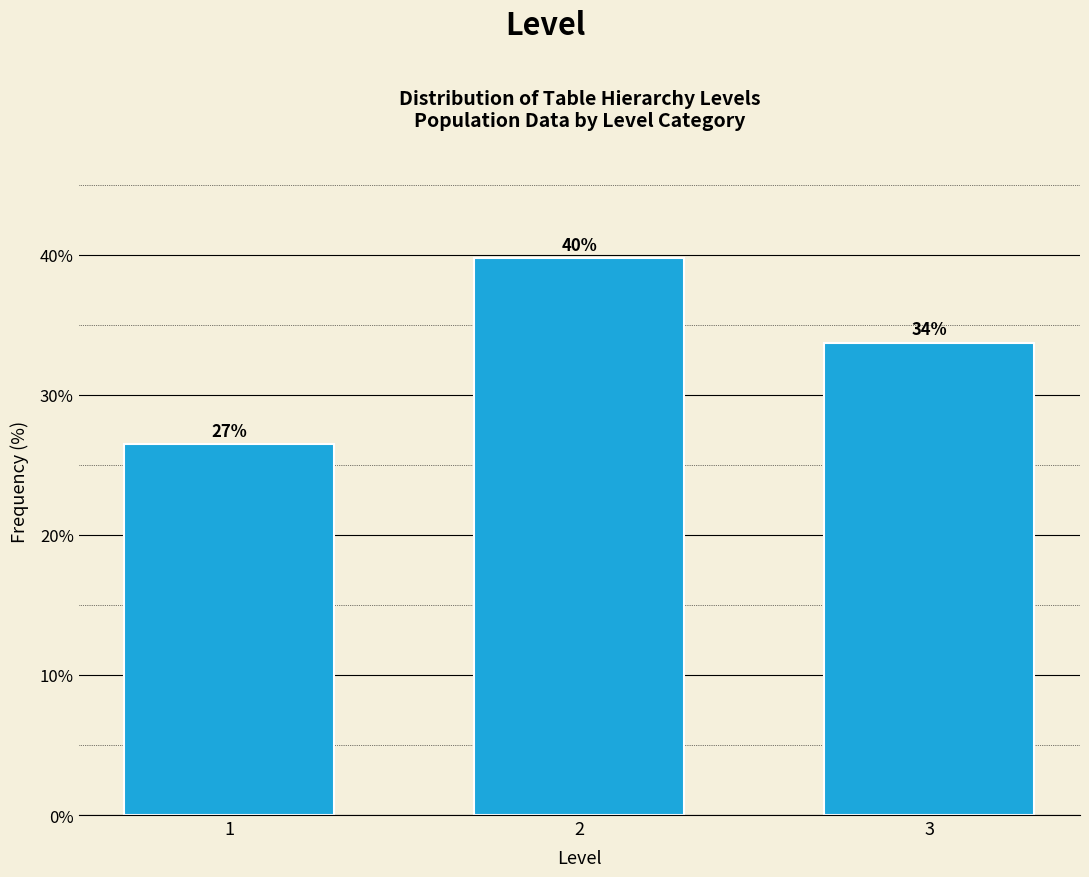

Are the bars horizontal?

No